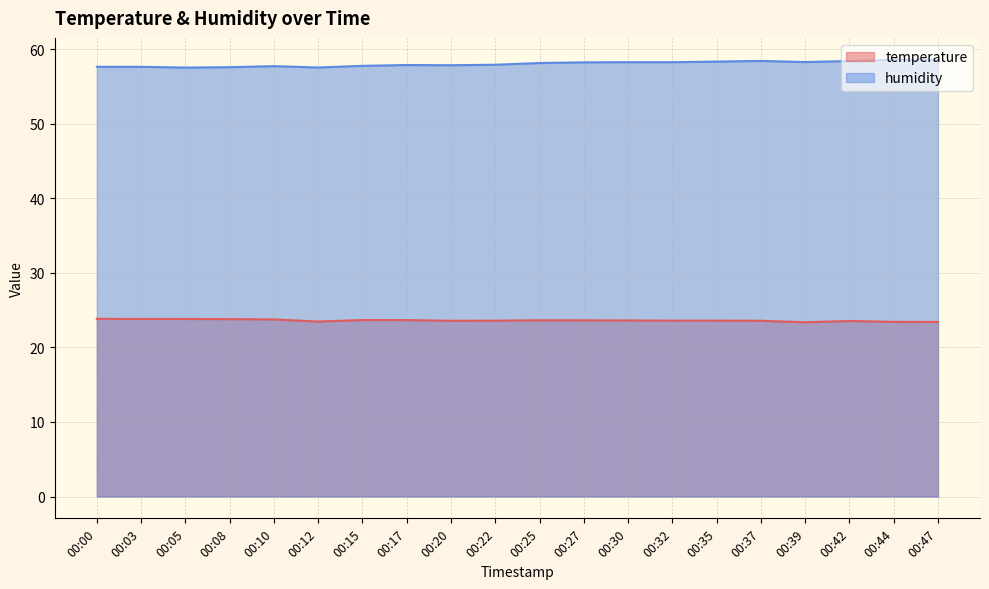

What is the approximate value of humidity at 00:22?

57.9